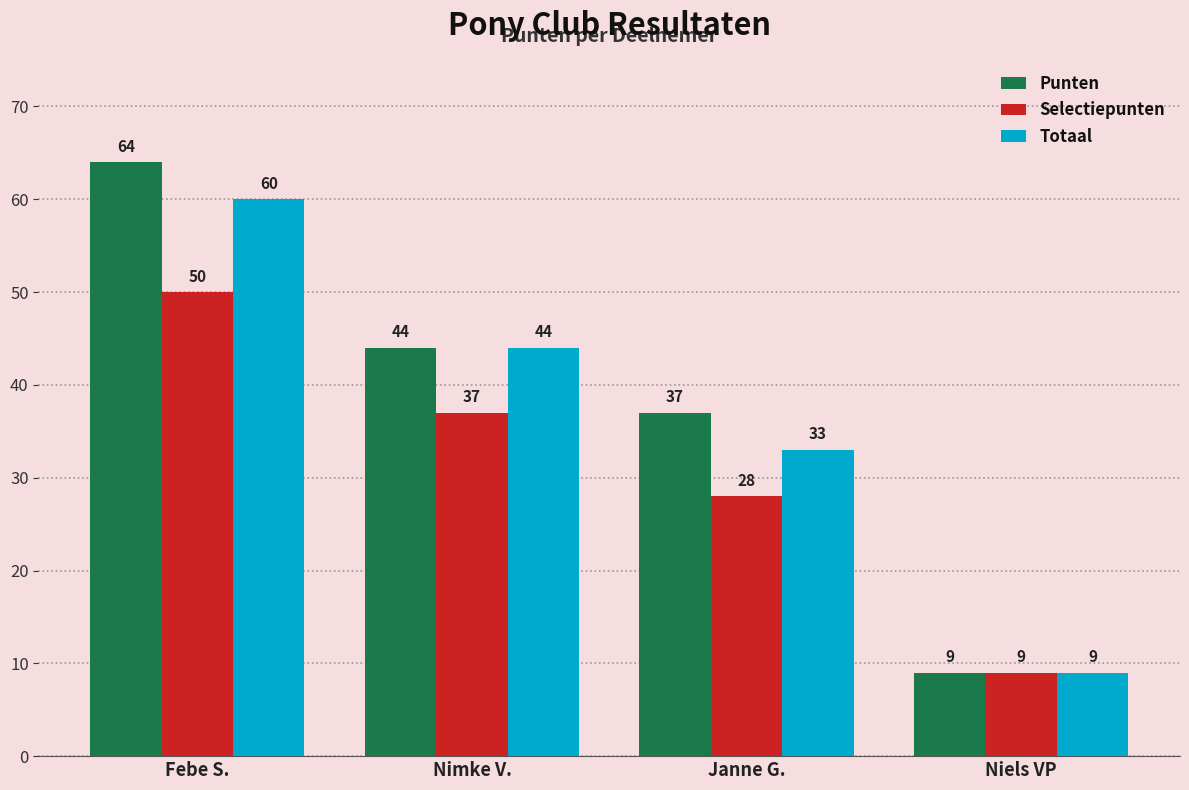

Reading left to right, extract all data points from this chart.

Punten: Febe S.=64	Nimke V.=44	Janne G.=37	Niels VP=9
Selectiepunten: Febe S.=50	Nimke V.=37	Janne G.=28	Niels VP=9
Totaal: Febe S.=60	Nimke V.=44	Janne G.=33	Niels VP=9